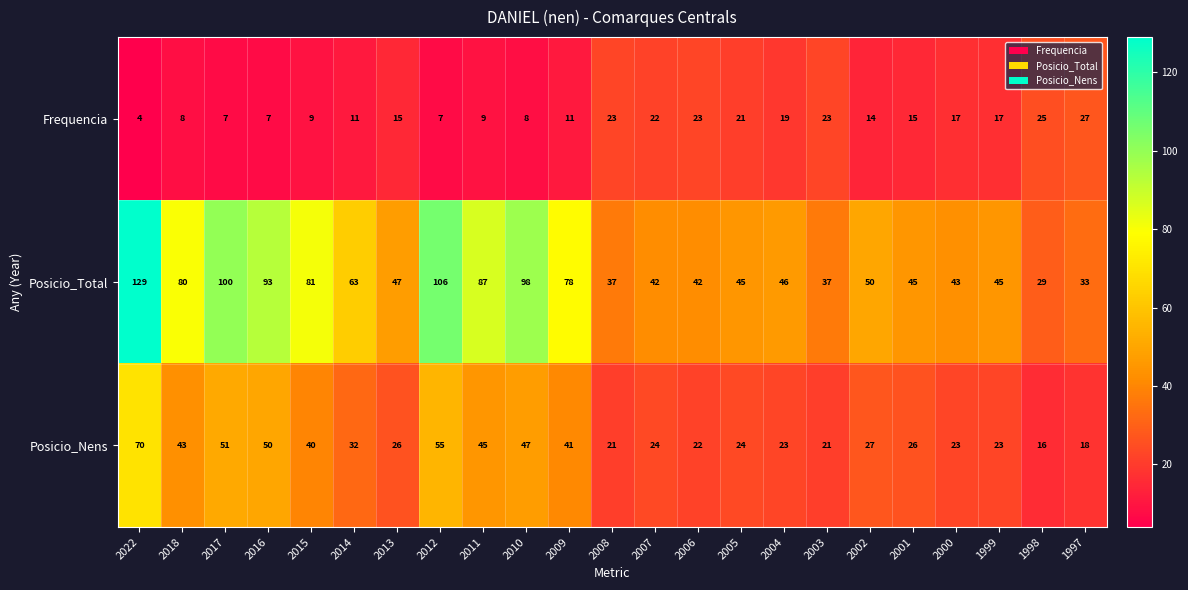

At which category is the sum across all series the highest?

2022